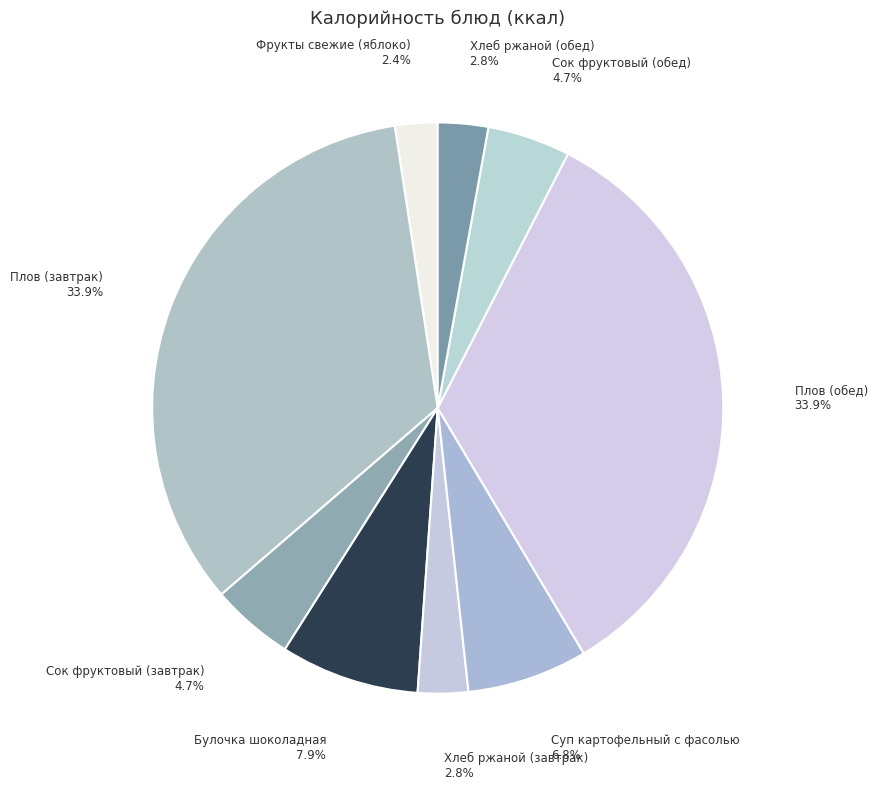

How many slices are in this pie chart?

9